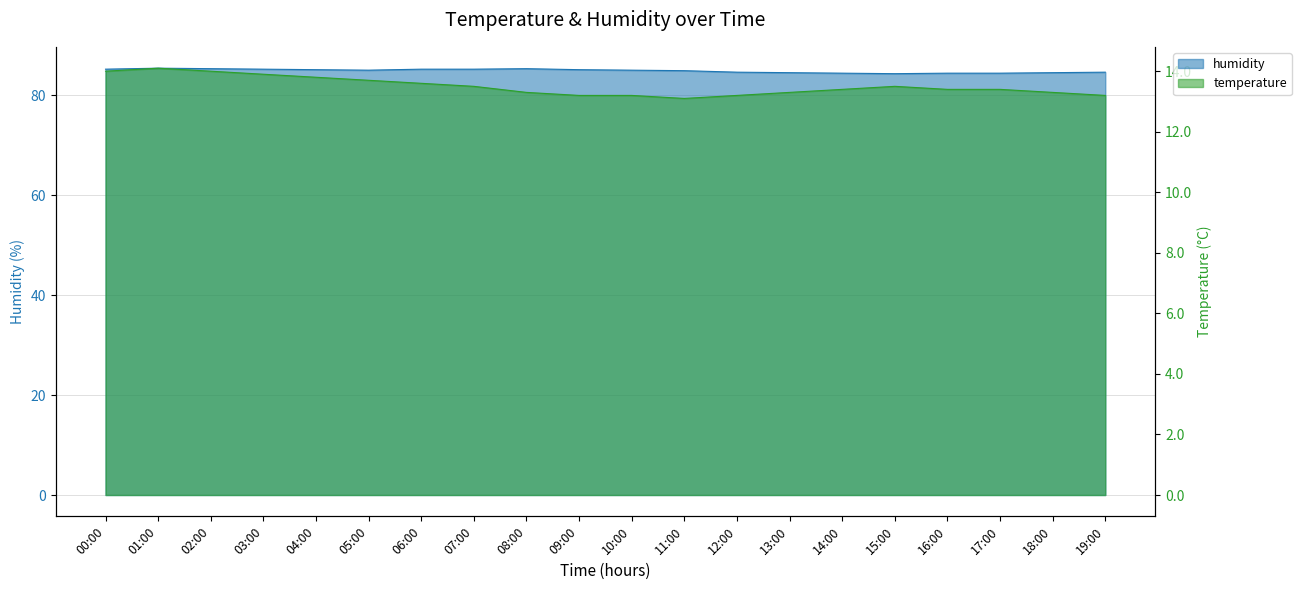

Reading left to right, what are all the values shown in this chart?

humidity: 00:00=85.2	01:00=85.4	02:00=85.3	03:00=85.2	04:00=85.1	05:00=85.0	06:00=85.2	07:00=85.2	08:00=85.3	09:00=85.1	10:00=85.0	11:00=84.9	12:00=84.6	13:00=84.5	14:00=84.4	15:00=84.3	16:00=84.4	17:00=84.4	18:00=84.5	19:00=84.6
temperature: 00:00=14.0	01:00=14.1	02:00=14.0	03:00=13.9	04:00=13.8	05:00=13.7	06:00=13.6	07:00=13.5	08:00=13.3	09:00=13.2	10:00=13.2	11:00=13.1	12:00=13.2	13:00=13.3	14:00=13.4	15:00=13.5	16:00=13.4	17:00=13.4	18:00=13.3	19:00=13.2